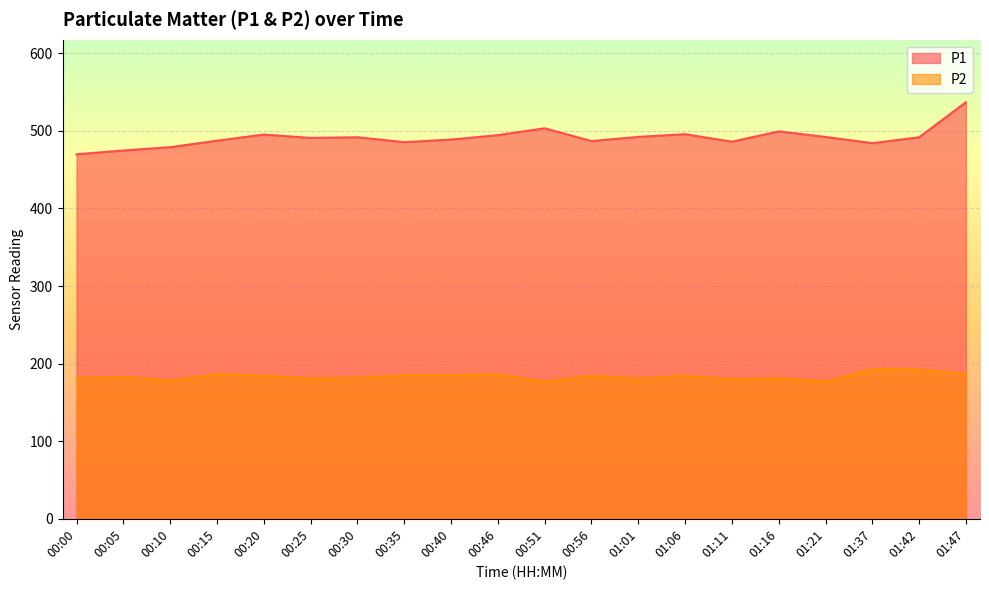

At which label does P1 reach its peak?

01:47